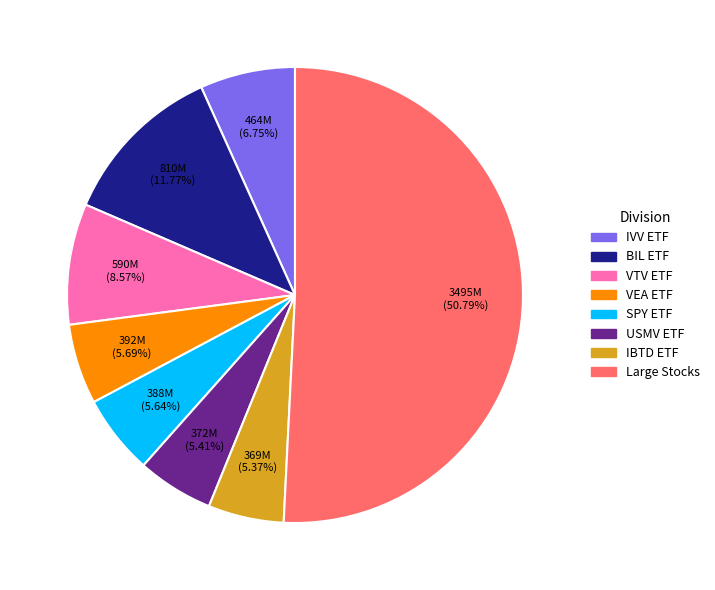

Is there a majority slice in this chart?

Yes